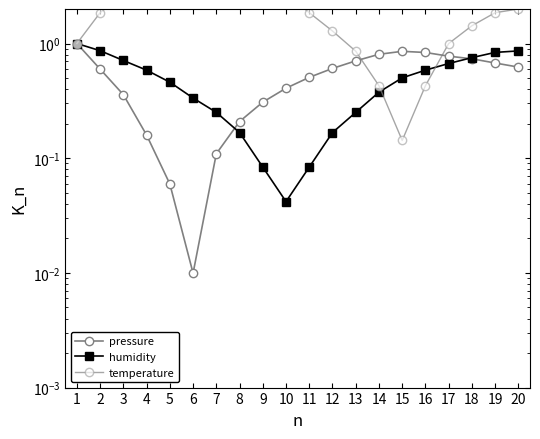

True or false: humidity has a value of 0.8 at 18.

True